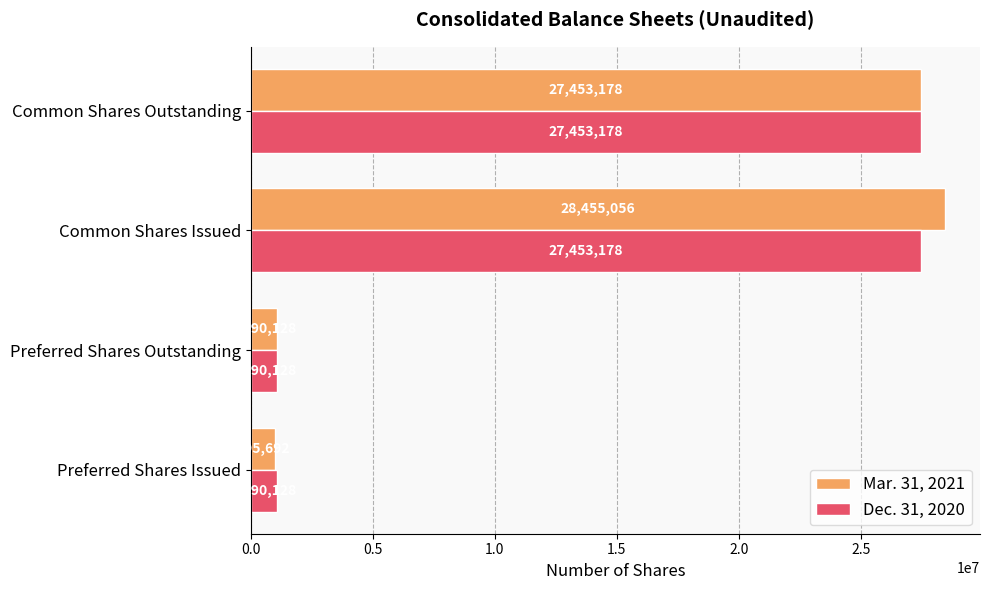

At which category is the sum across all series the highest?

Common Shares Issued